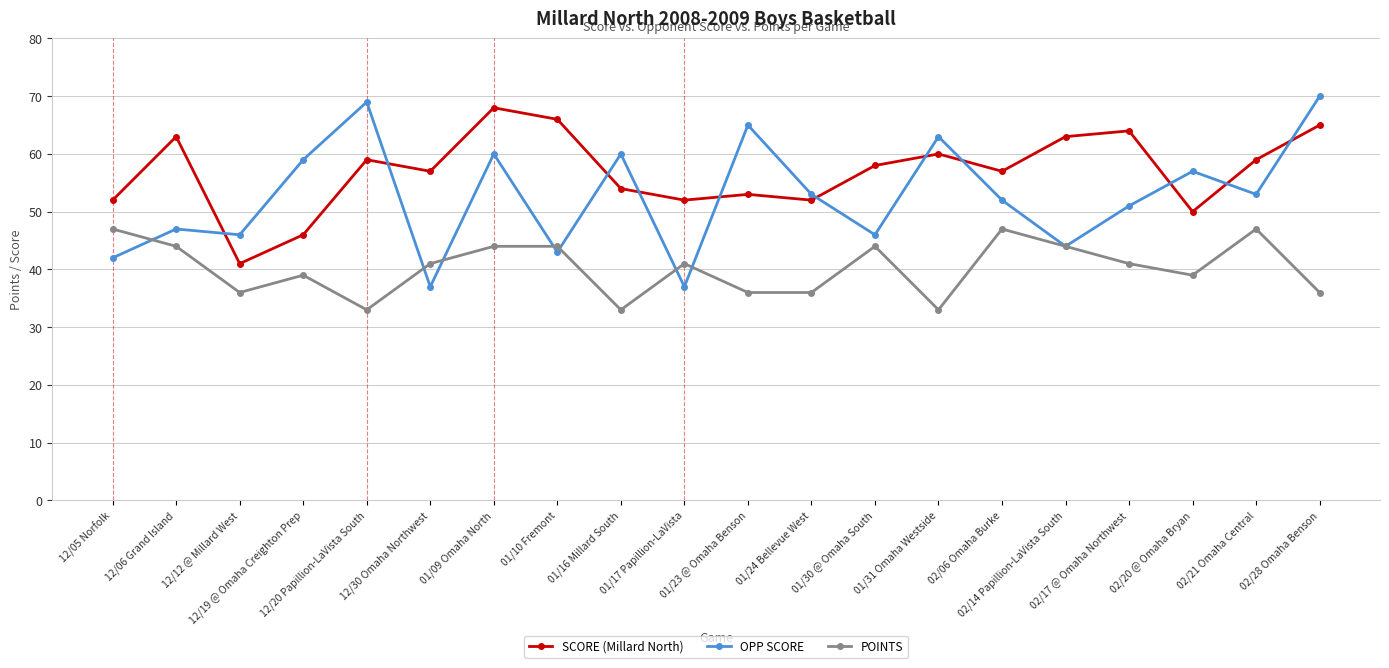

What is the label of the 14th point from the right?

01/09 Omaha North